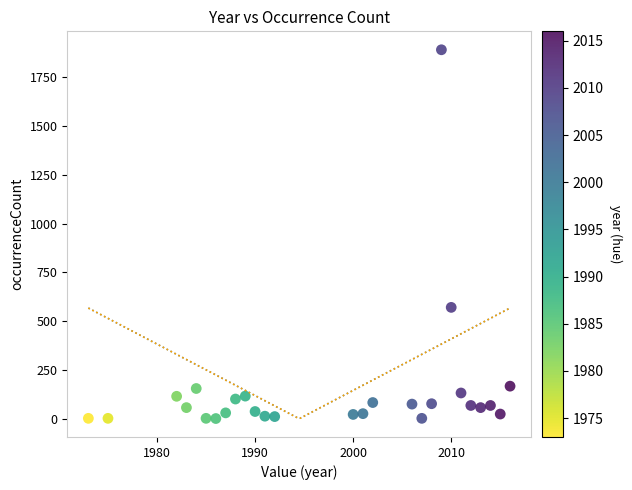

What Y value in the scatter plot is closest to 946?

571